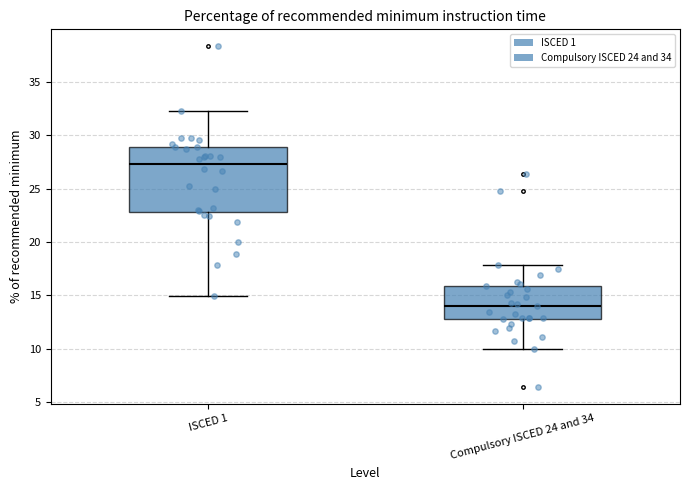

Reading left to right, read every box against the y-axis: the position of its median line, the range the box covers, and the ends of its whiskers. The values are not printed on the chart, so give them approximately, as read against the axis.

ISCED 1: median 27.5, box 23.0 to 29.0, whiskers 15.0 to 32.5
Compulsory ISCED 24 and 34: median 14.0, box 13.0 to 16.0, whiskers 10.0 to 18.0